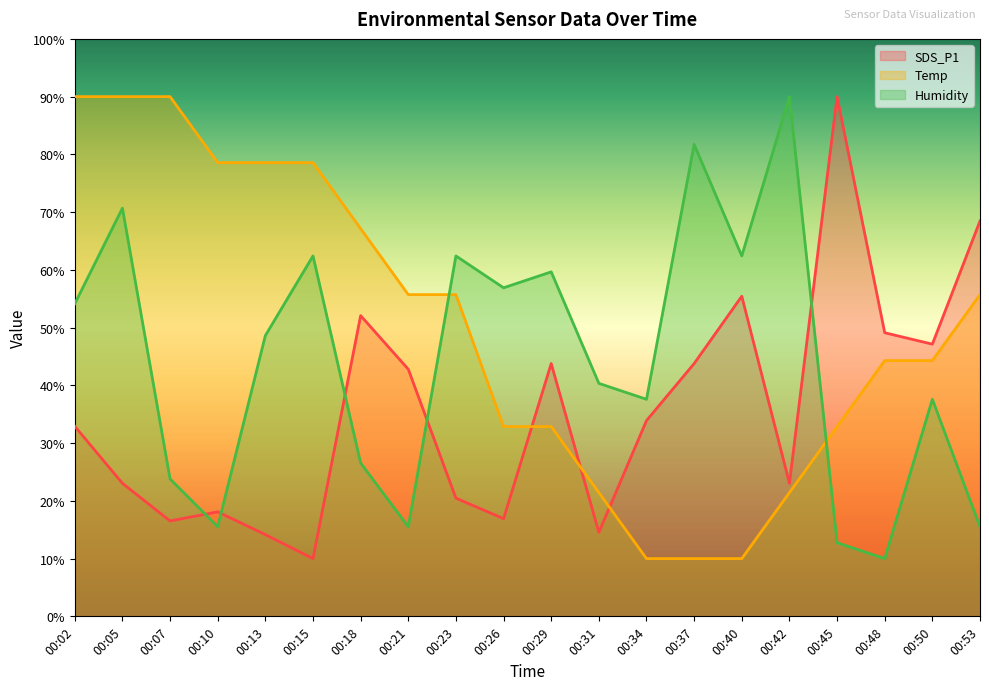

In Humidity, how many points are higher than both neighbors (excluding endpoints)?

7